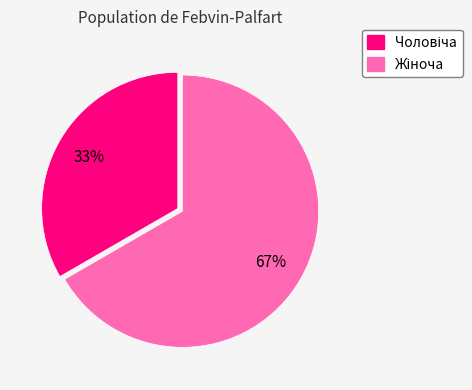

Is there a majority slice in this chart?

Yes